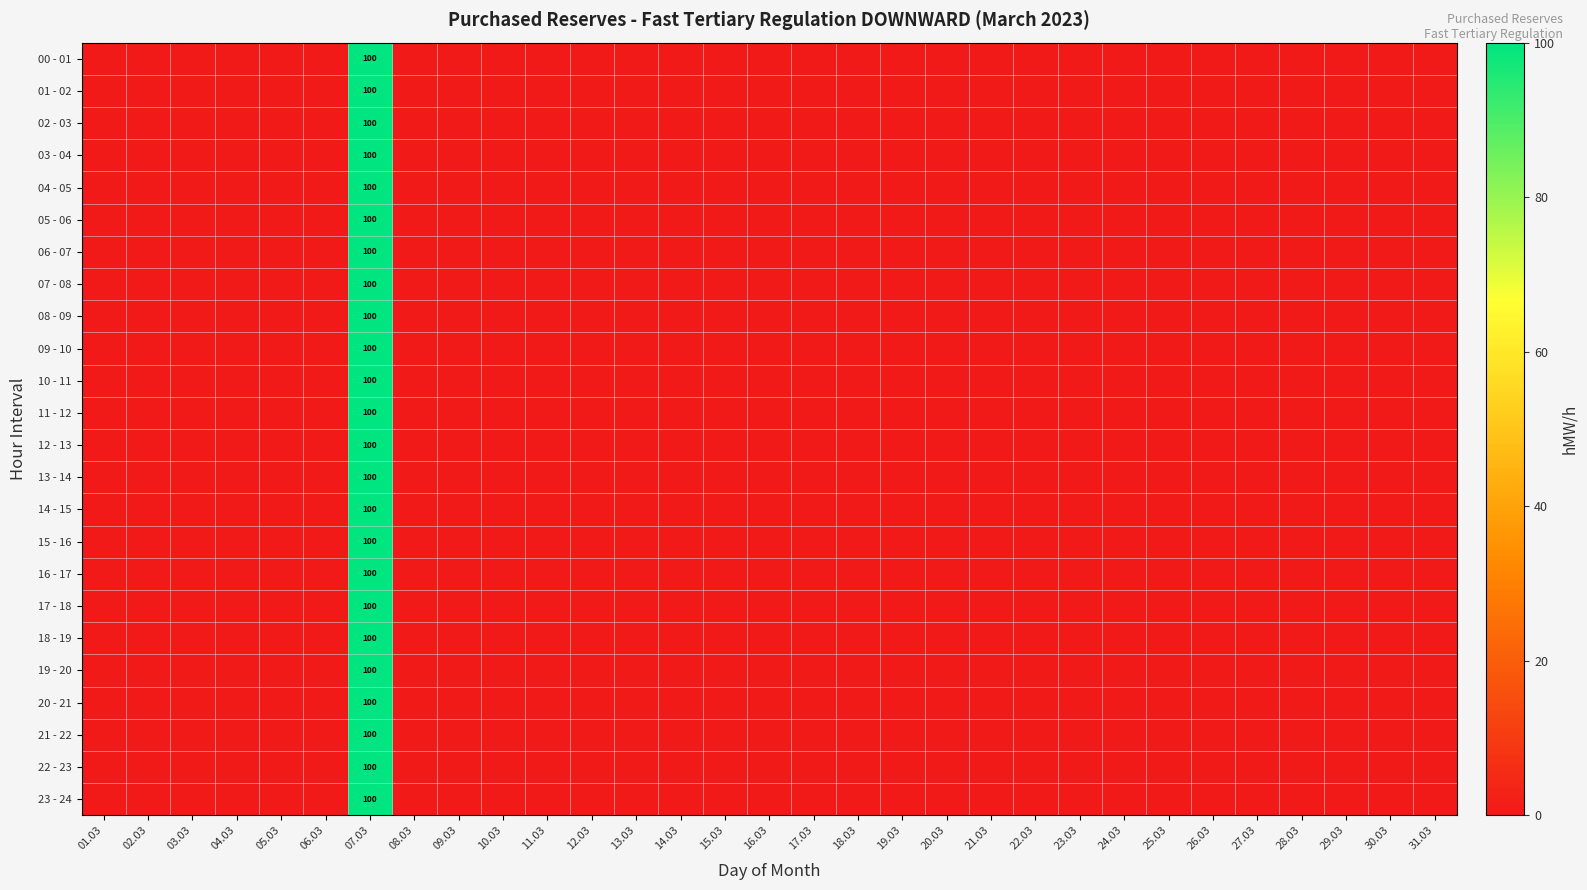

What is the sum of all 06 - 07 values?

100